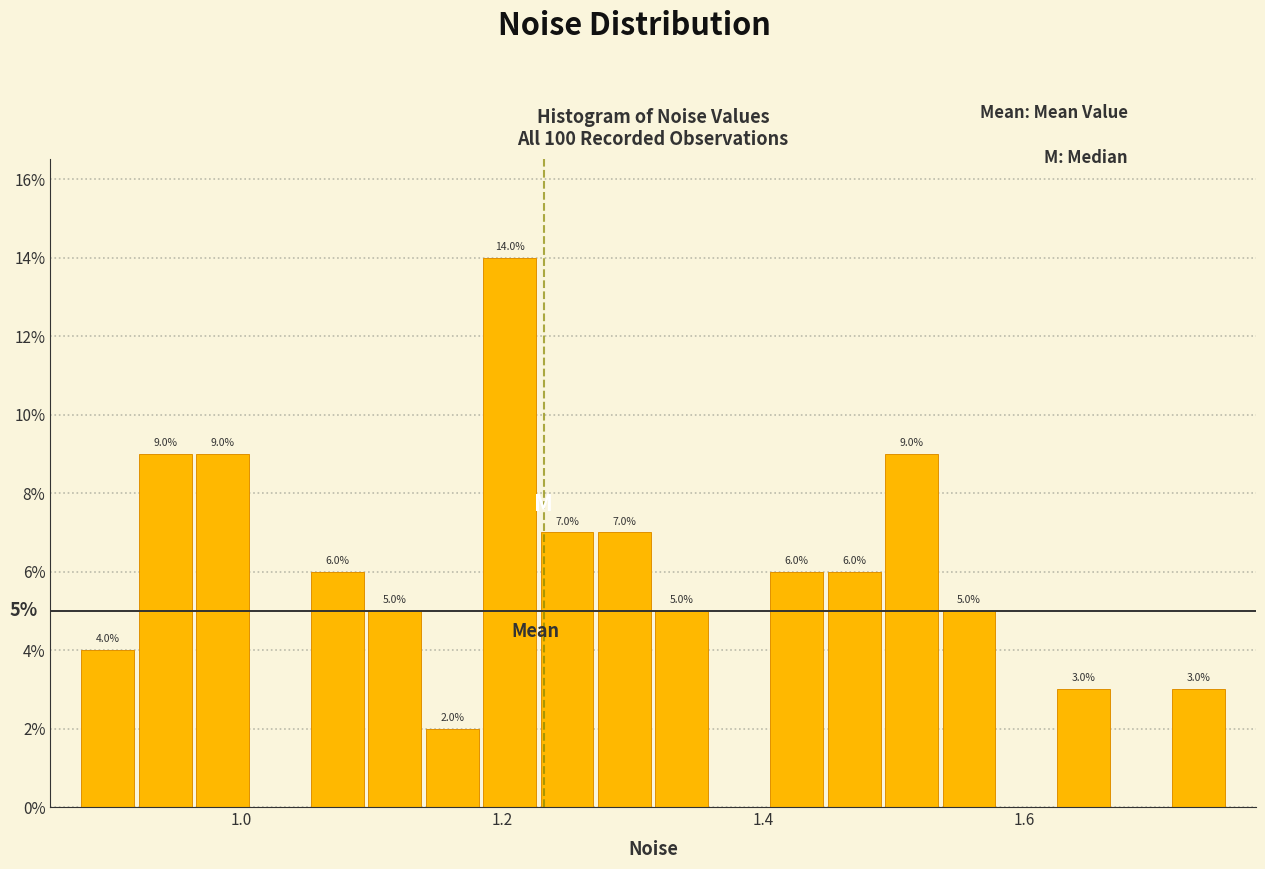

Read against the x-axis, roughly where is the centre of the tallest bar?

1.20